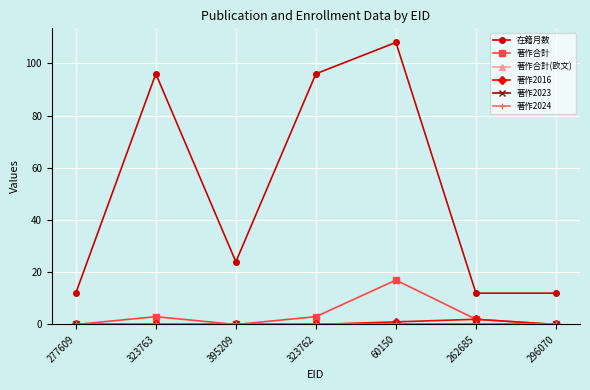

Rank the categories by 著作合計 value from highest to lowest.

60150, 323763, 323762, 262685, 277609, 395209, 296070